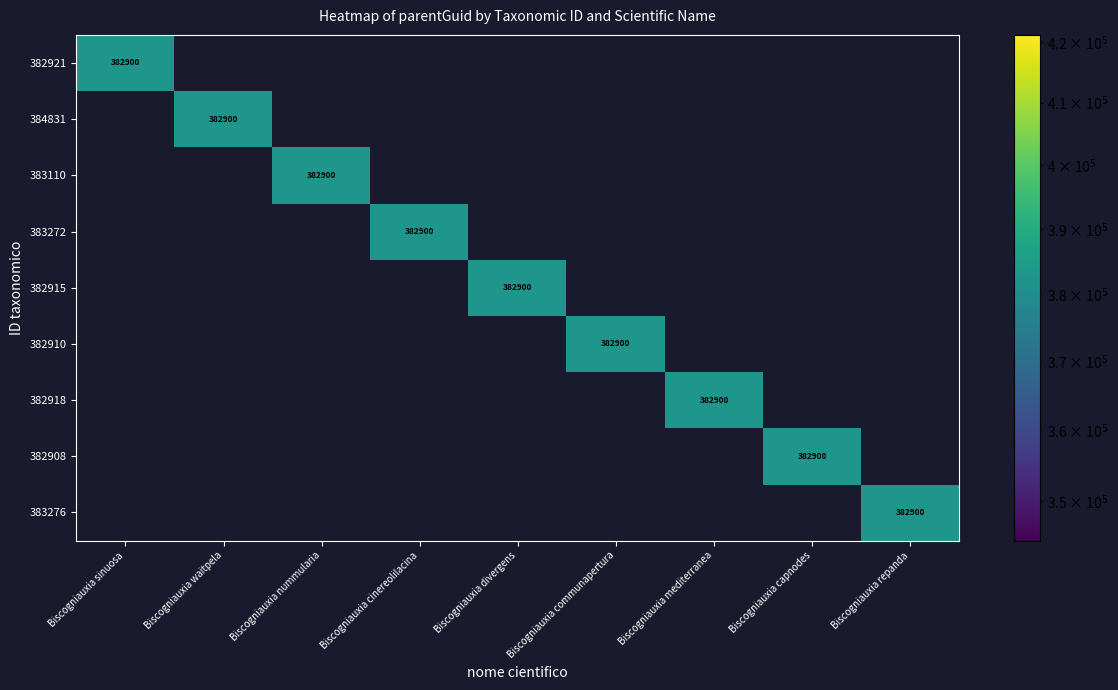

True or false: 384831 has a value of 382900 at Biscogniauxia waitpela.

True